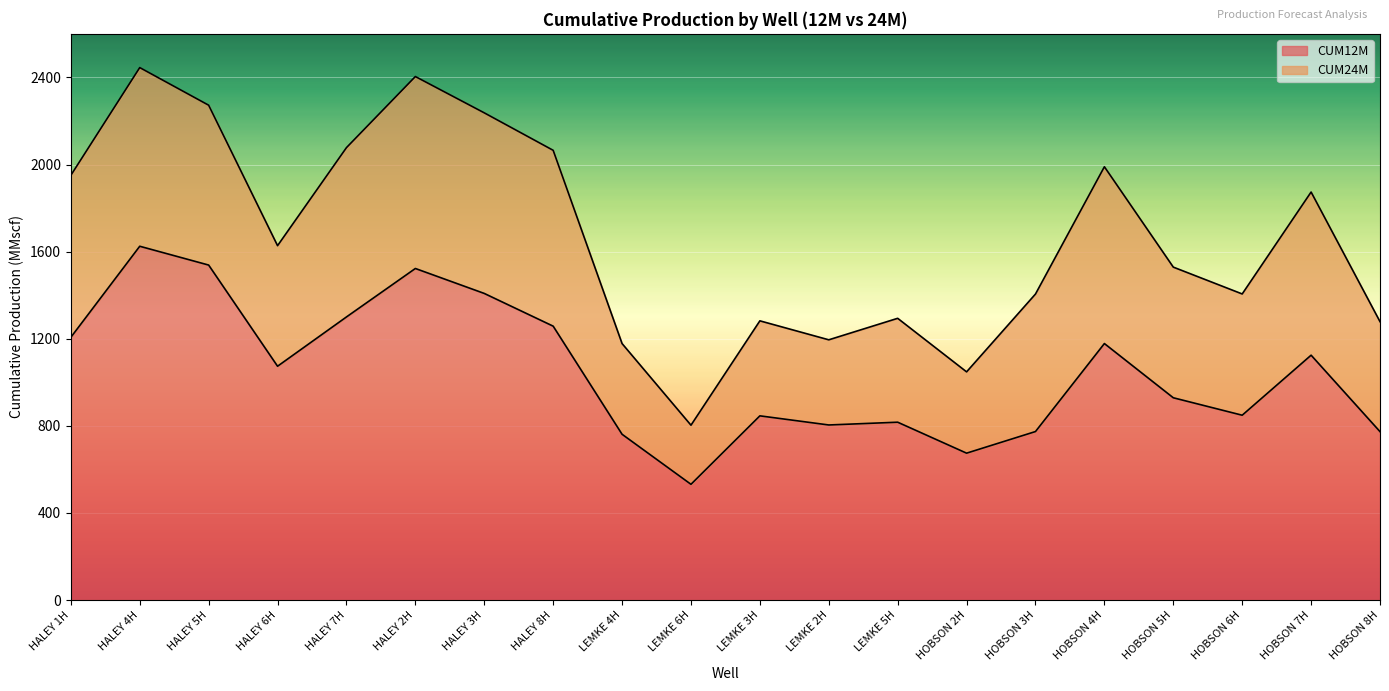

At how many categories does at least one series exceed 2121?

4